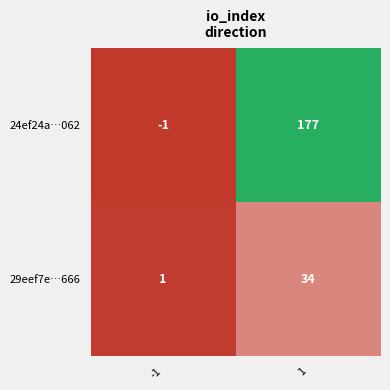

Reading right to left, extract all data points from this chart.

24ef24a…062: 1=177	-1=-1
29eef7e…666: 1=34	-1=1